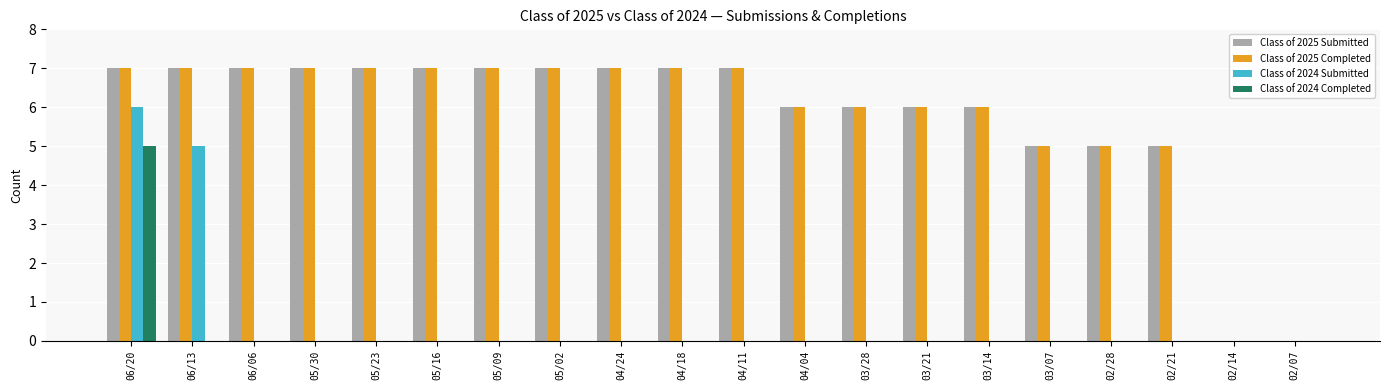

Is the value of Class of 2024 Submitted at 03/07 greater than the value of Class of 2025 Completed at 04/11?

No